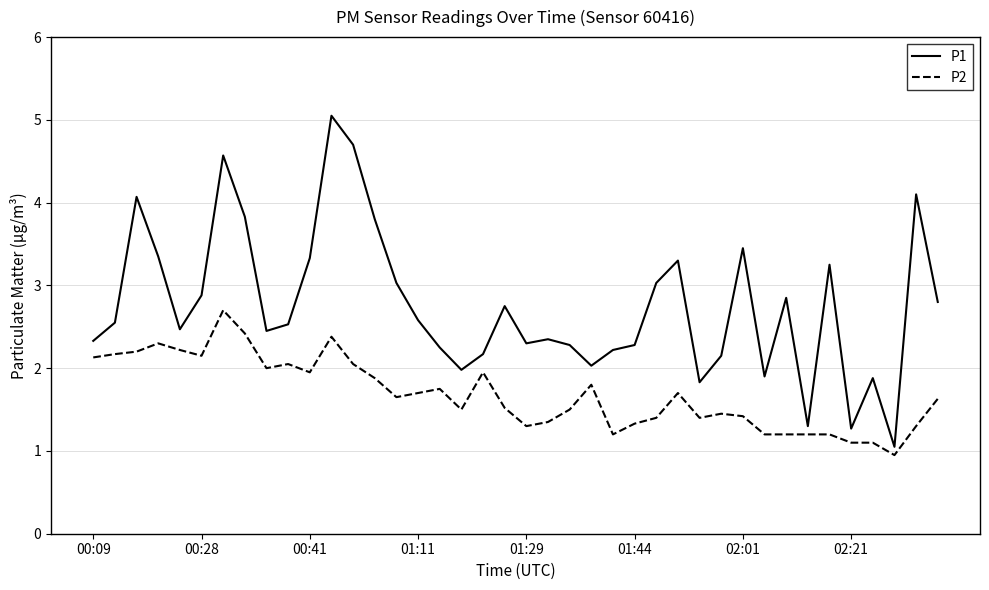

What are all the series names shown in the legend?

P1, P2